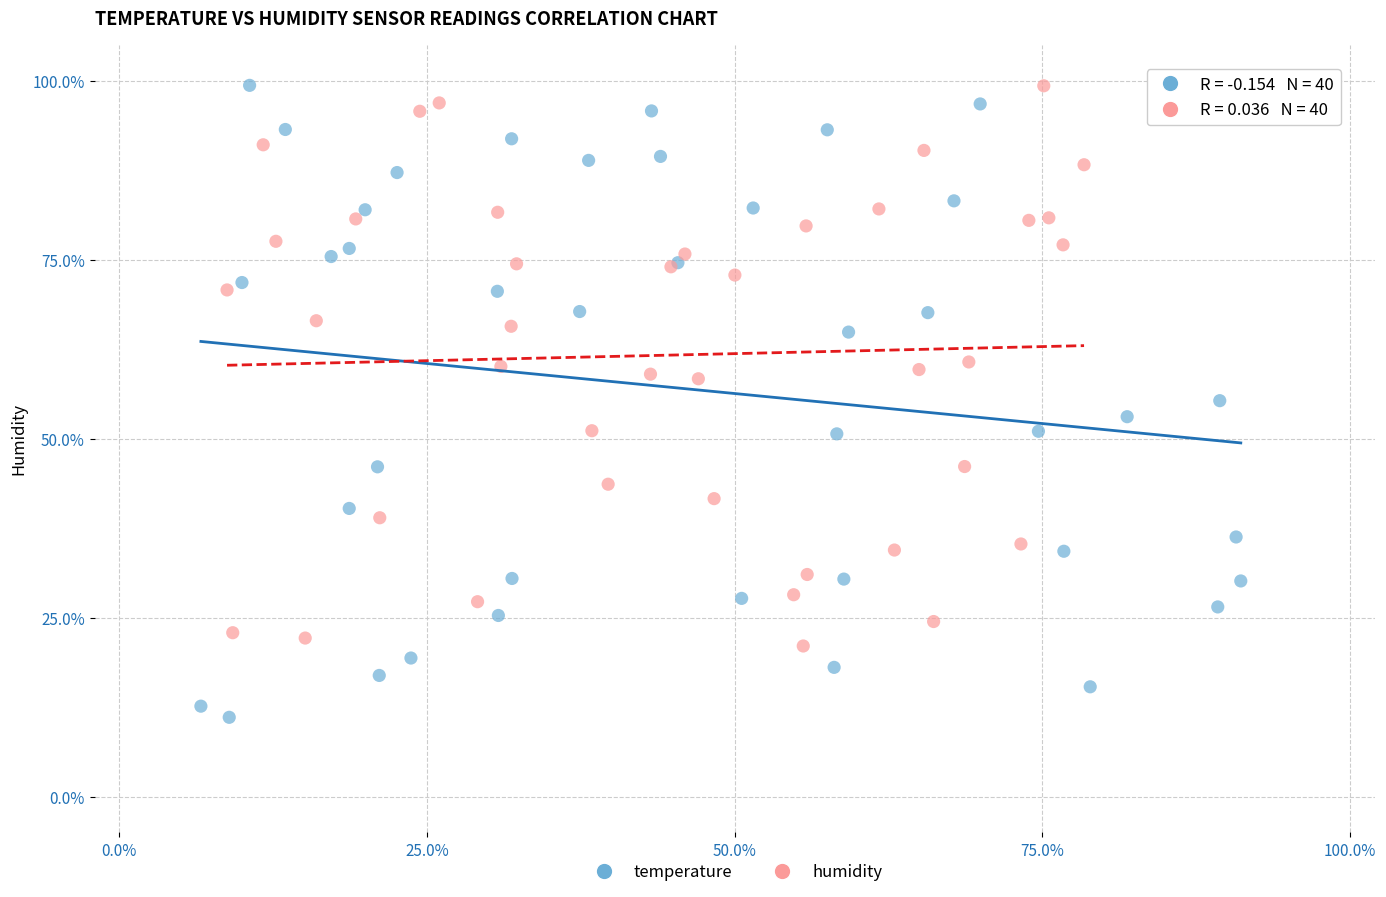

Which series contains the lowest Y value?

temperature